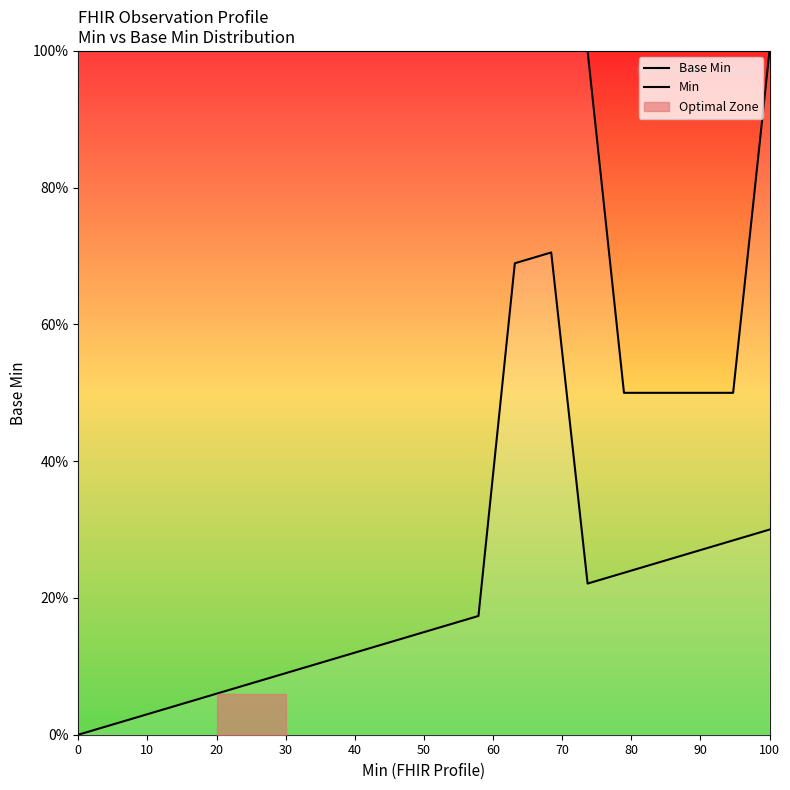

Reading right to left, list all the values displayed in this chart.

Base Min: 100.0	50.0	50.0	50.0	50.0	100.0	100.0	100.0	100.0	100.0	100.0	100.0	100.0	100.0	100.0	100.0	100.0	100.0	100.0	100.0
Min: 30.0	28.4	26.8	25.3	23.7	22.1	70.5	68.9	17.4	15.8	14.2	12.6	11.1	9.5	7.9	6.3	4.7	3.2	1.6	0.0